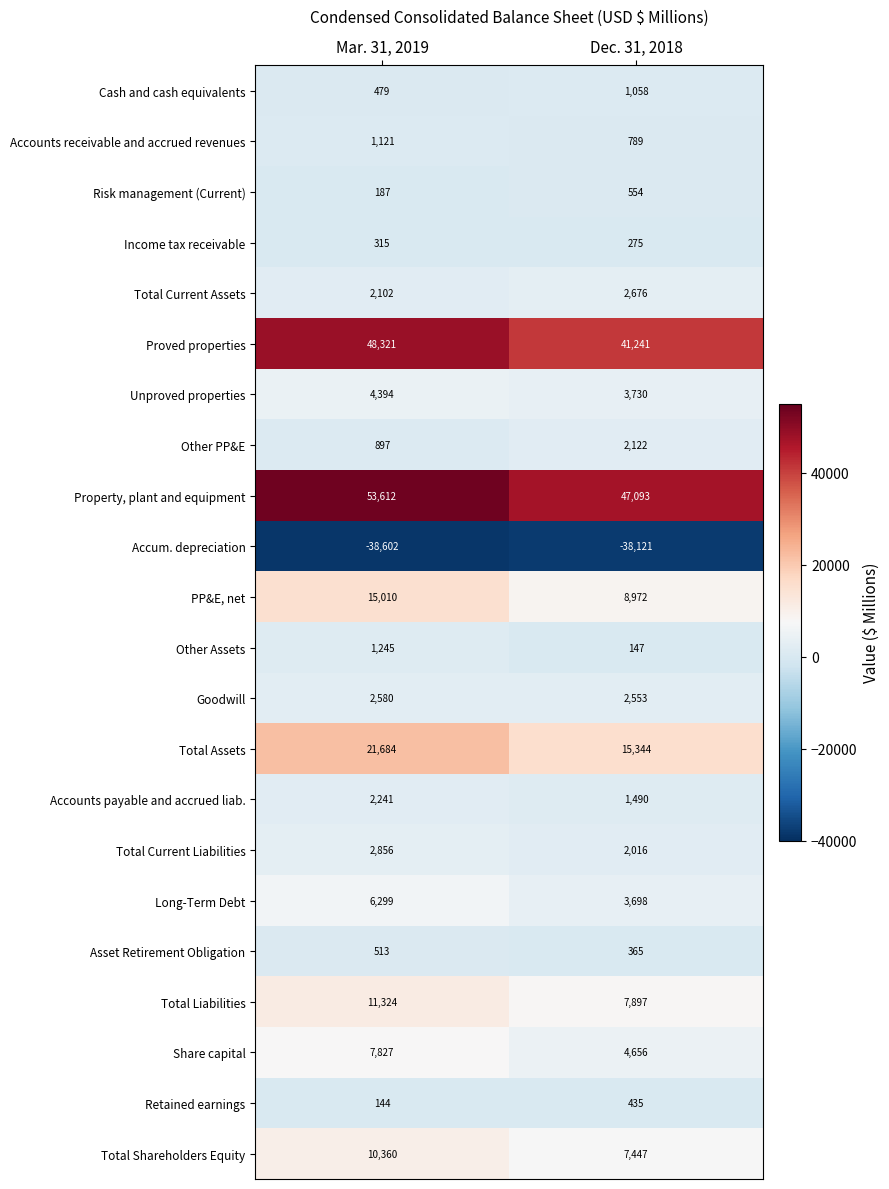

What is the maximum value for Accounts receivable and accrued revenues?

1121